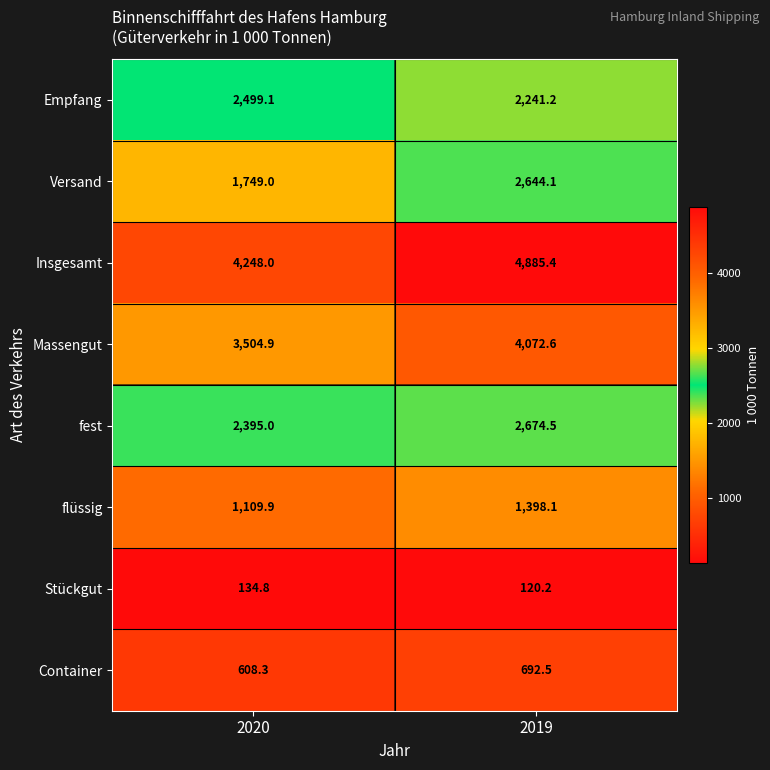

What is the difference between the maximum and minimum values in the fest series?

279.5